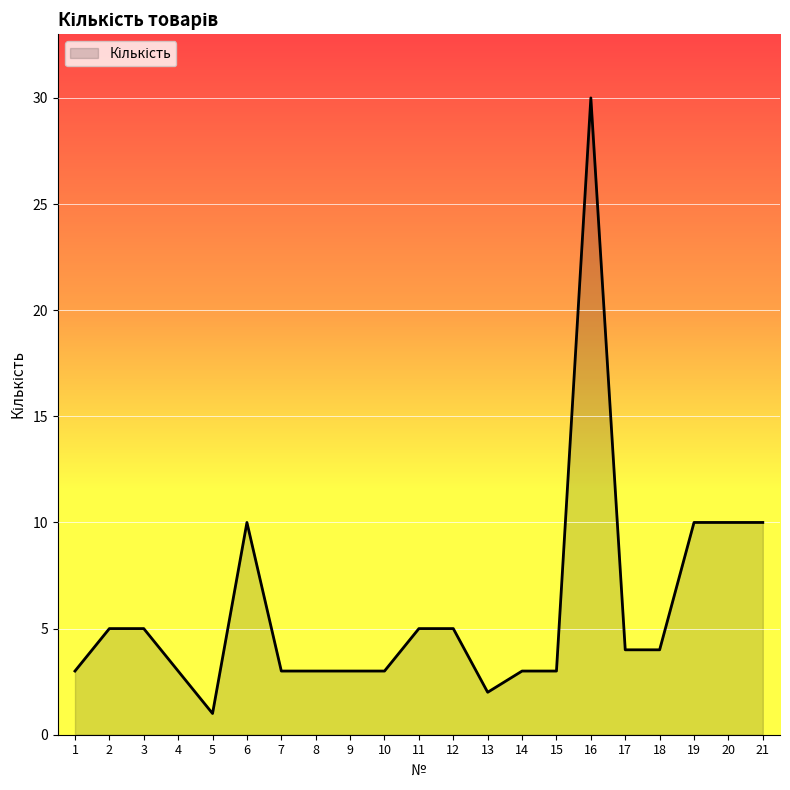

Does the chart display data point markers on the line(s)?

No